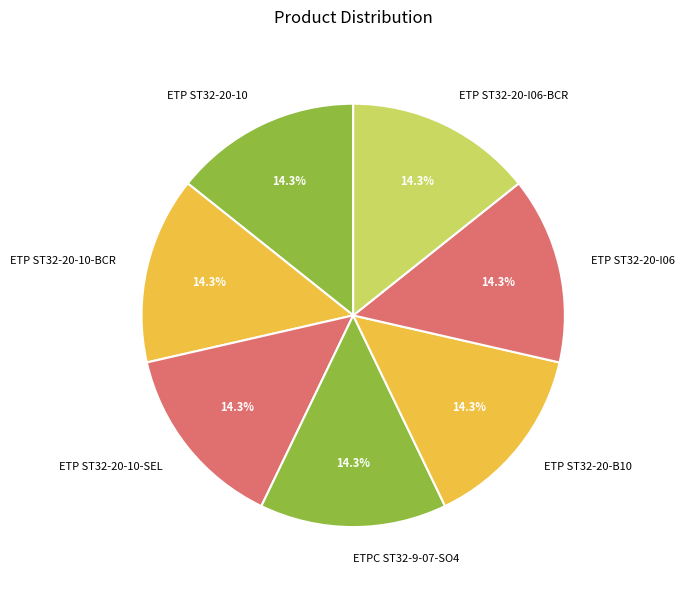

Approximately how many times larger is the value at ETP ST32-20-I06 compared to ETP ST32-20-10-BCR?

1.0